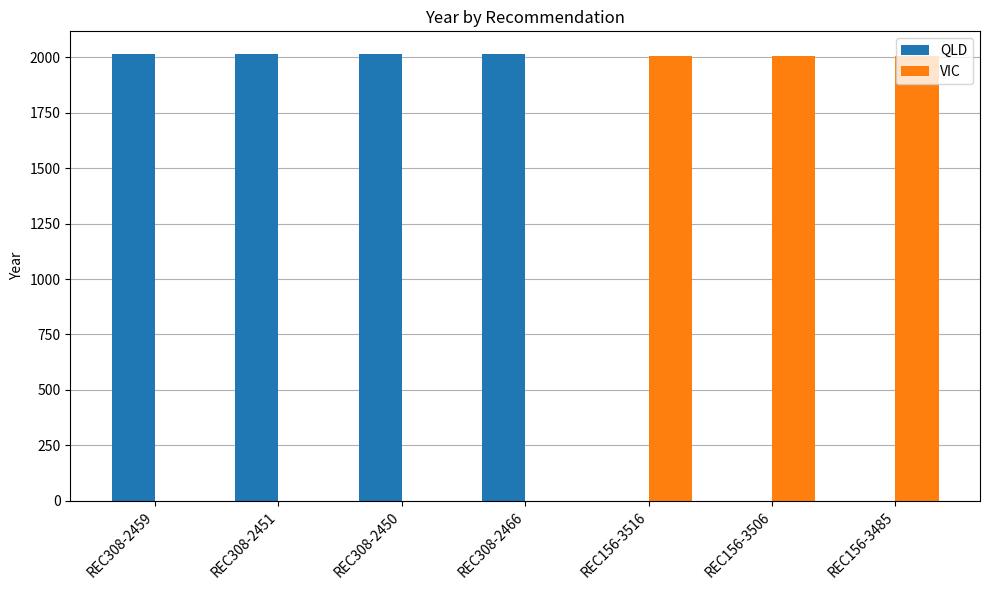

What is the total value across all series at REC156-3506?

2008